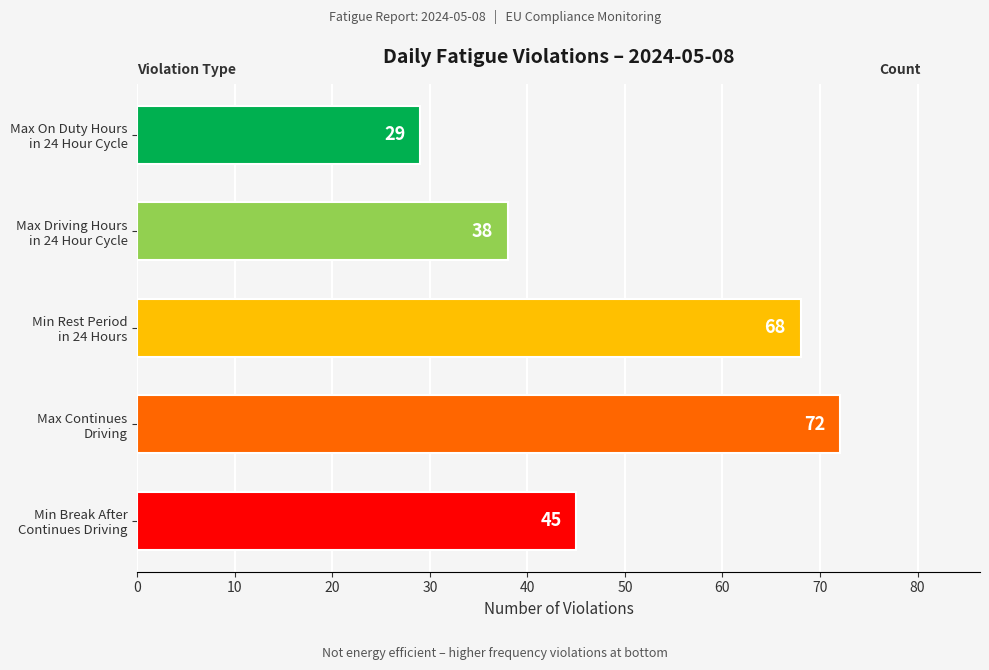

How many data points are less than 45?

2